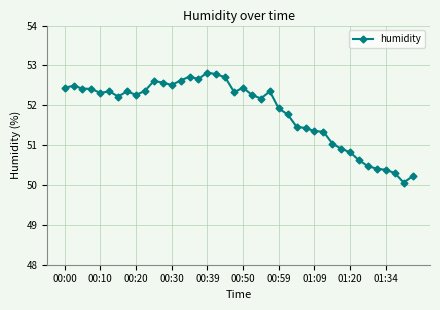

Does the chart have visible grid lines?

Yes